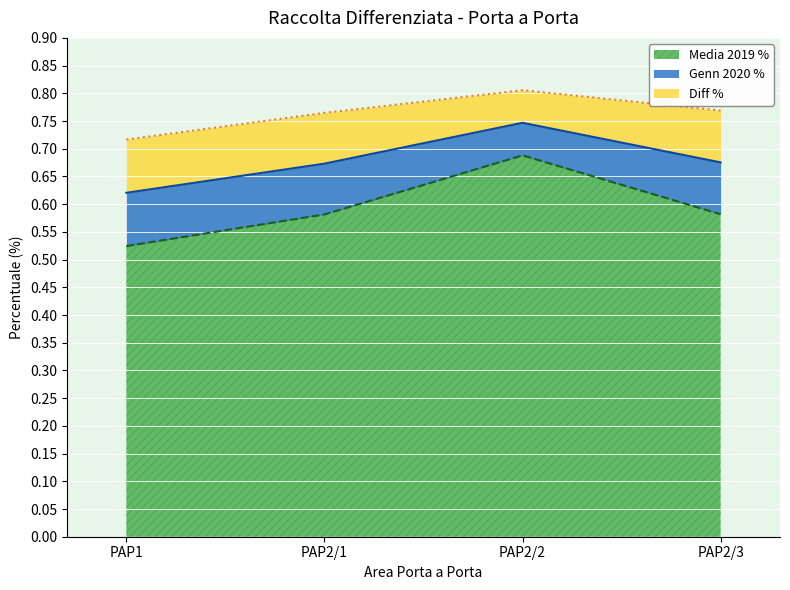

At which category does Genn 2020 % reach its first local peak?

PAP2/2